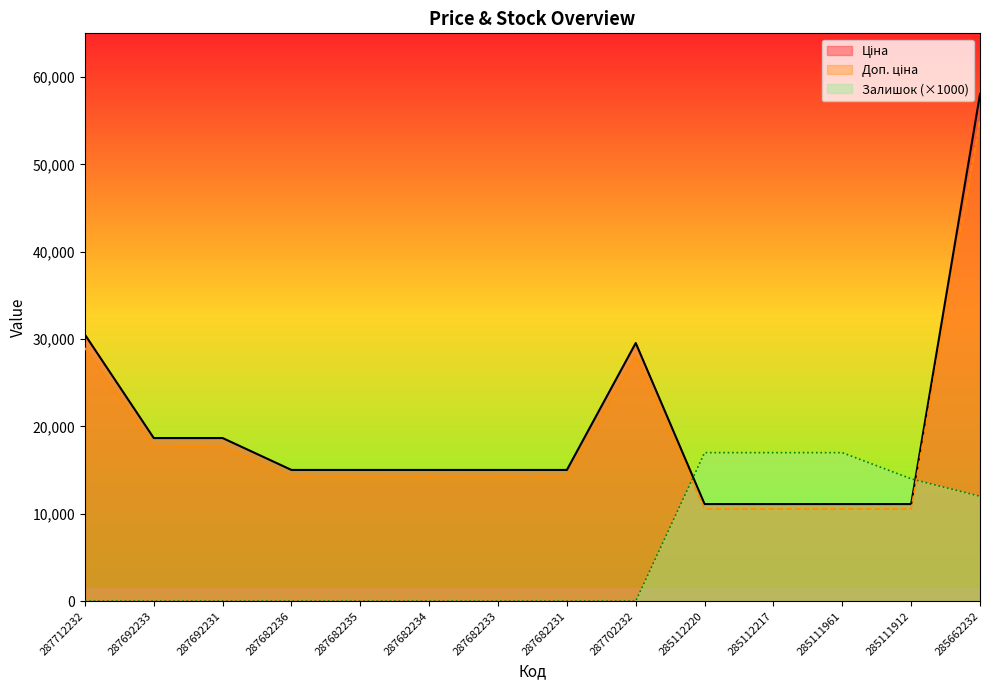

Rank the series at 287682235 from highest to lowest value.

Доп. ціна, Ціна, Залишок